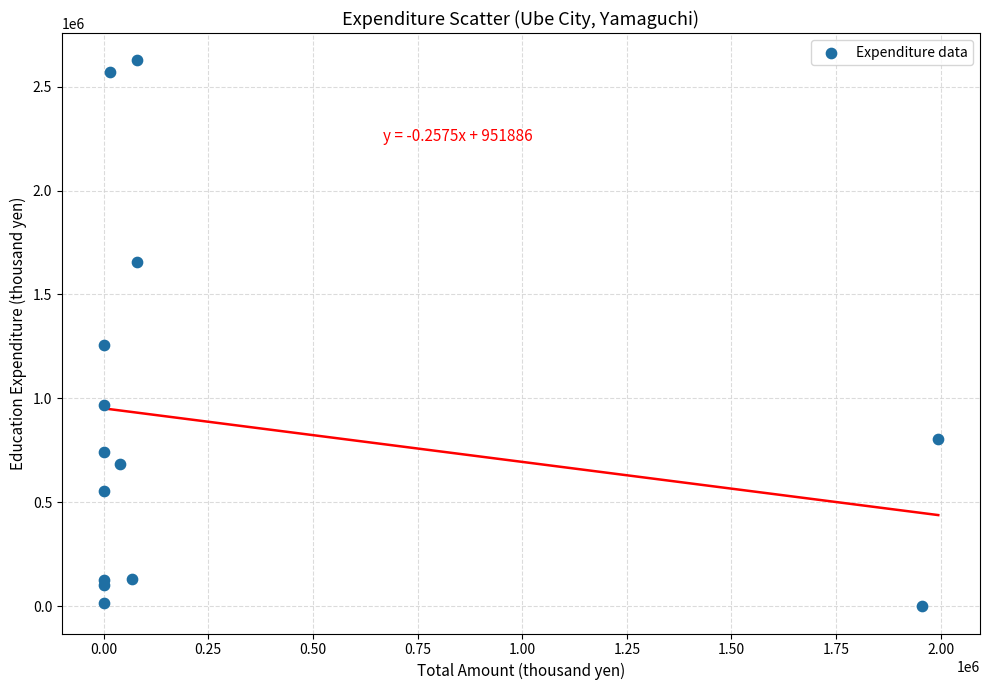

What Y value in the scatter plot is closest to 1313215?

1256563